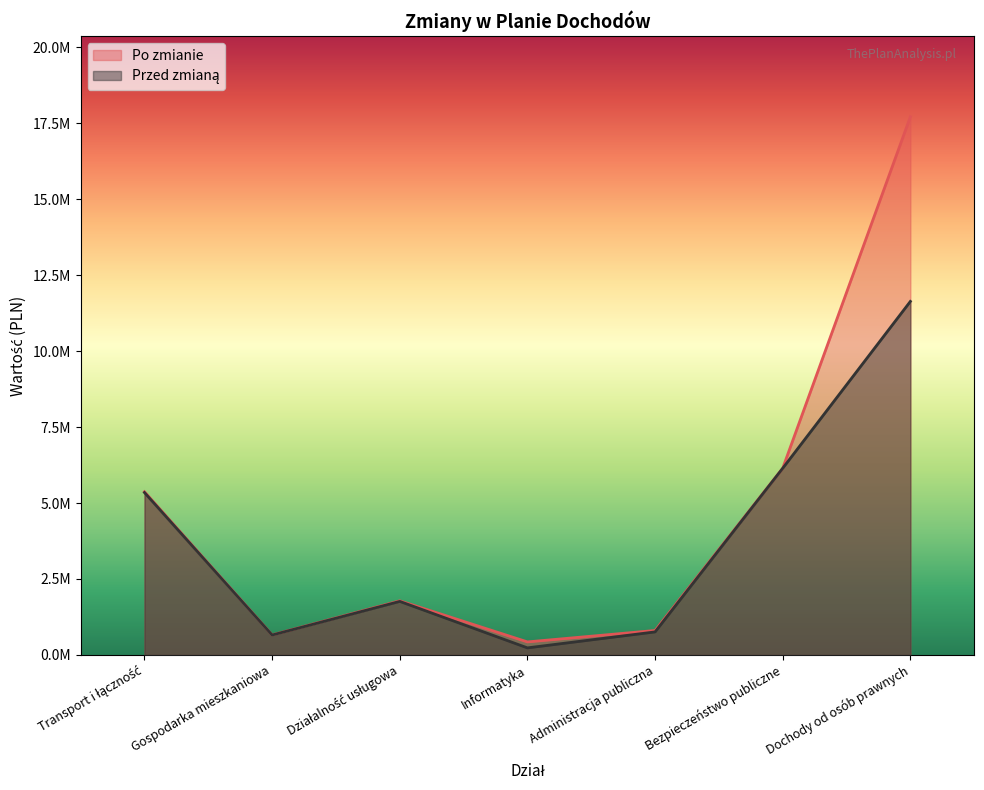

The value of Po zmianie at Informatyka is 429263.9. True or false?

True